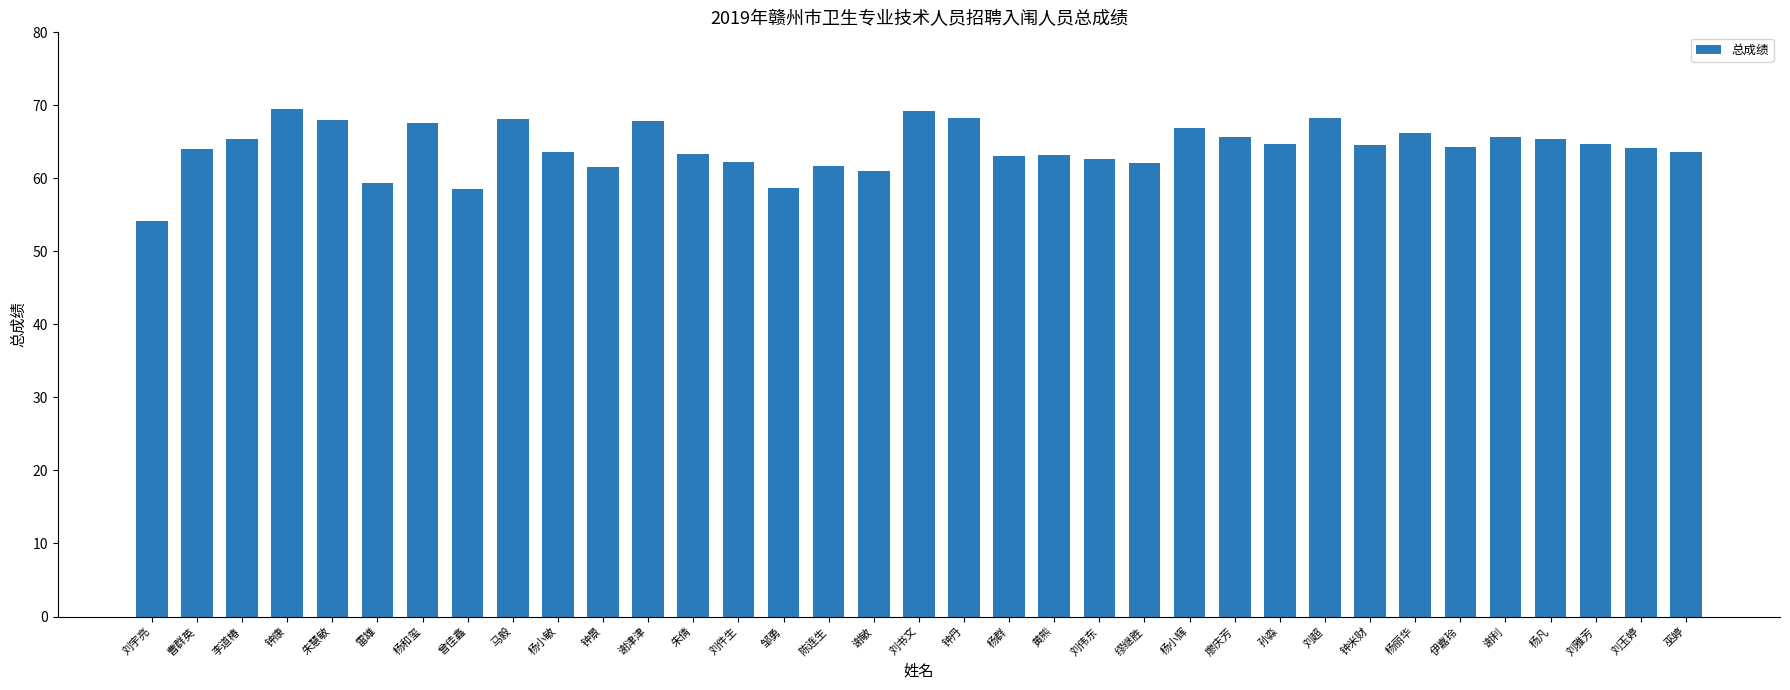

What is the greatest value displayed?

69.5